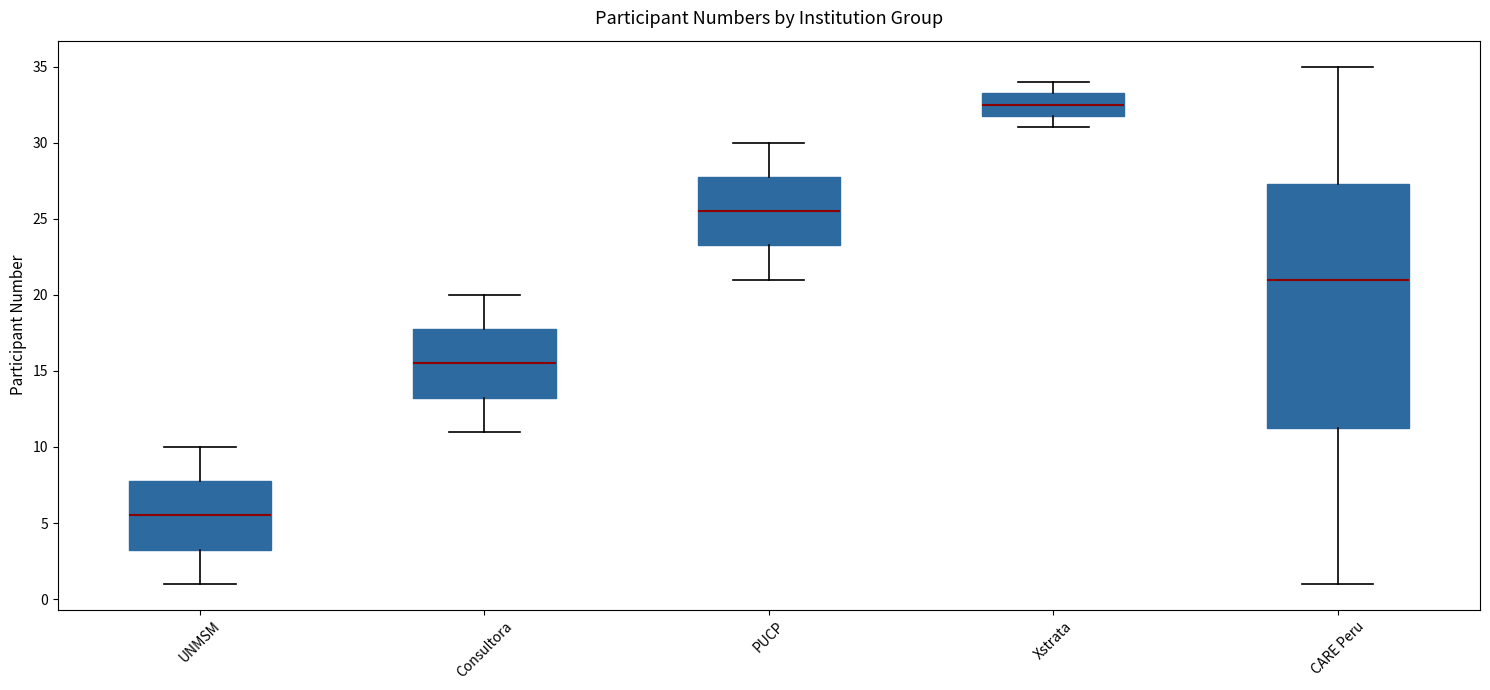

Where does the median line of the box for Xstrata sit on the y-axis? The values are not printed on the chart, so give them approximately, as read against the axis.

32.5